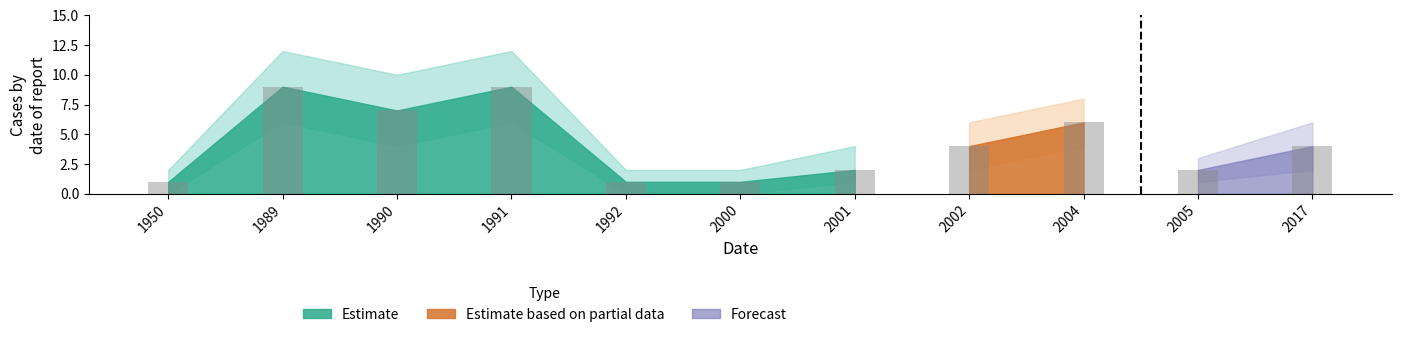

What is the value of the 11th bar from the left?

4